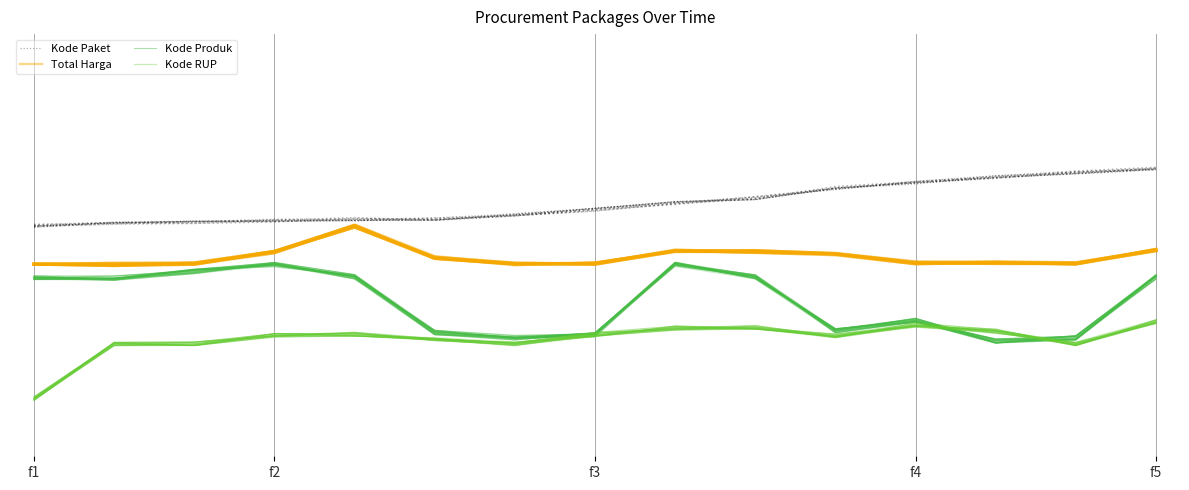

In Kode Paket, how many points are lower than both neighbors (excluding endpoints)?

1